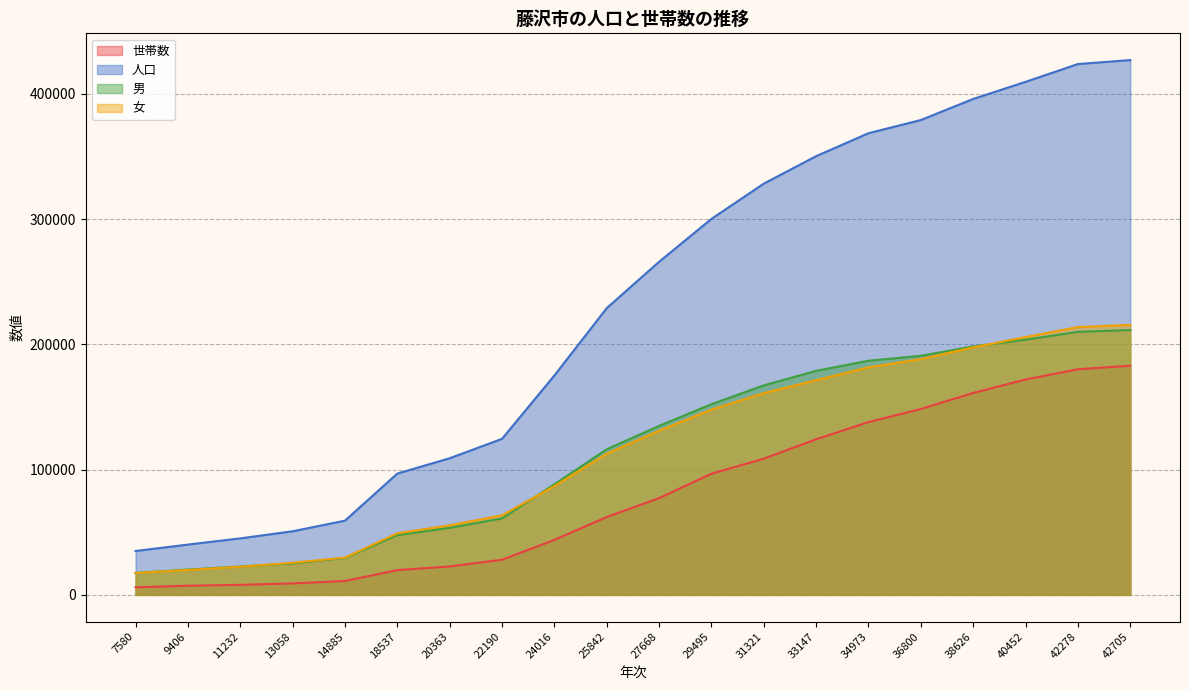

The 世帯数 series shows 137993 at 34973. True or false?

True